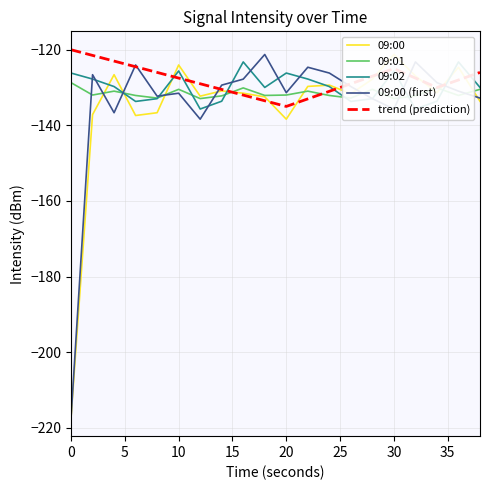

True or false: 09:02 has more than 1 interior local peaks.

True